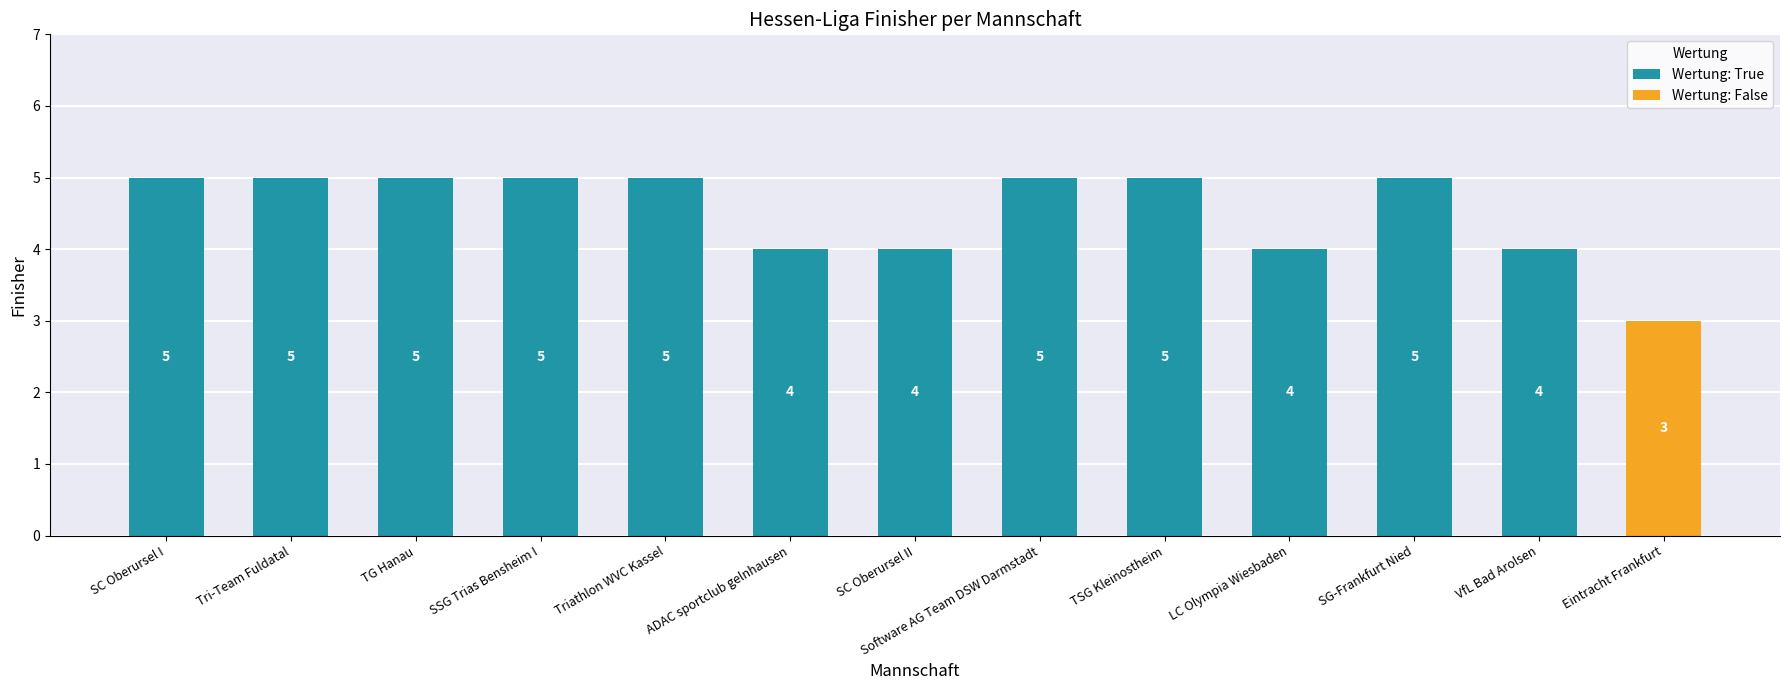

What is the change in value from TG Hanau to SC Oberursel II?

-1